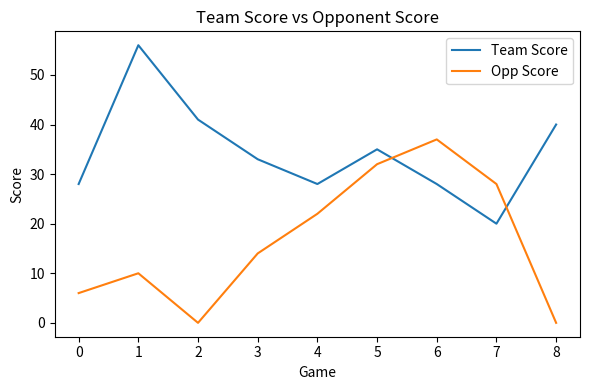

How many values in the Team Score series are below 33?

4